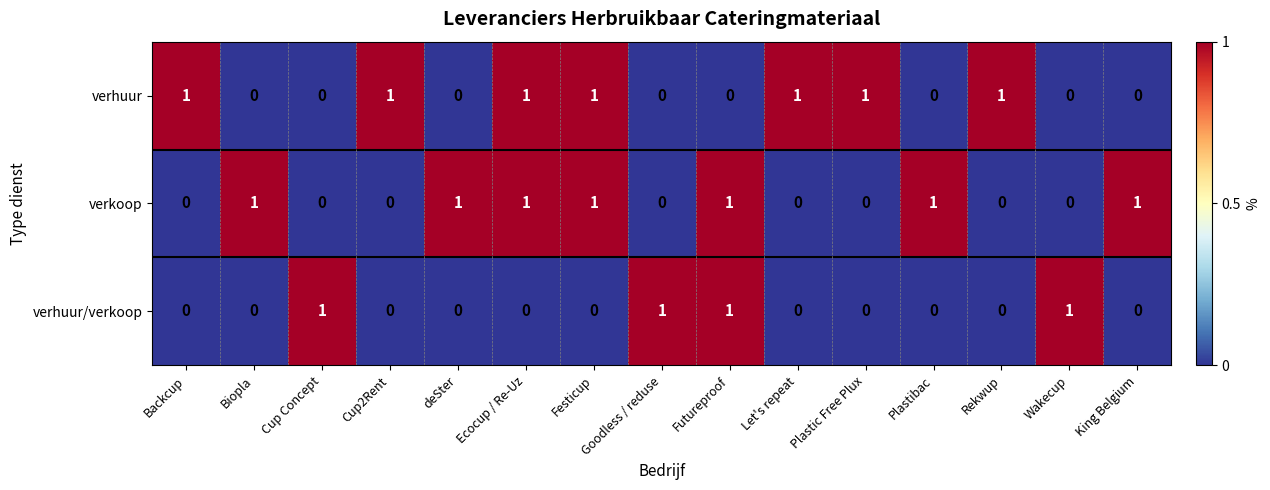

Is it true that verkoop equals 0 at Cup2Rent?

True